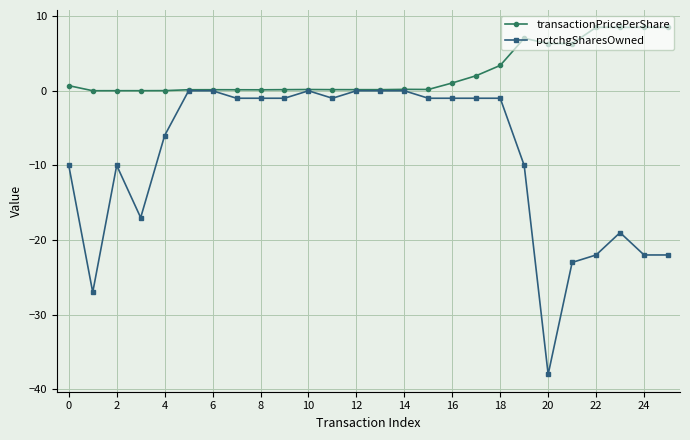

What are all the series names shown in the legend?

transactionPricePerShare, pctchgSharesOwned